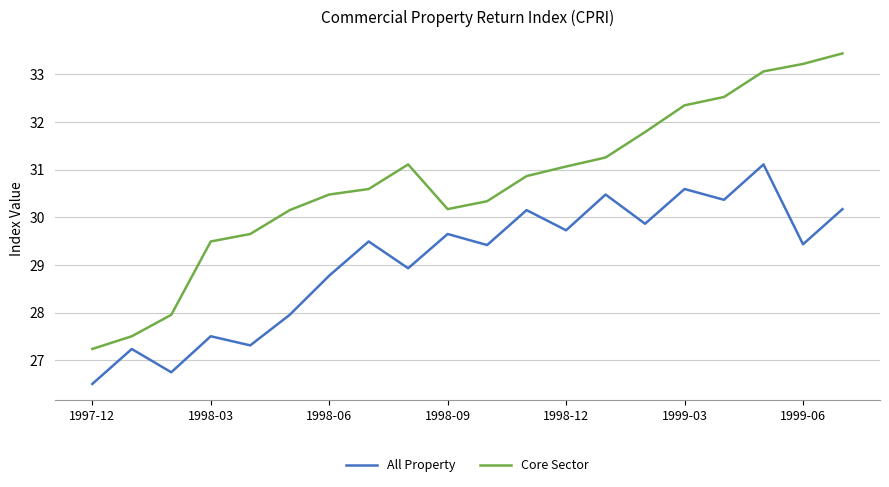

Rank the series by their average value, from lowest to highest.

All Property, Core Sector